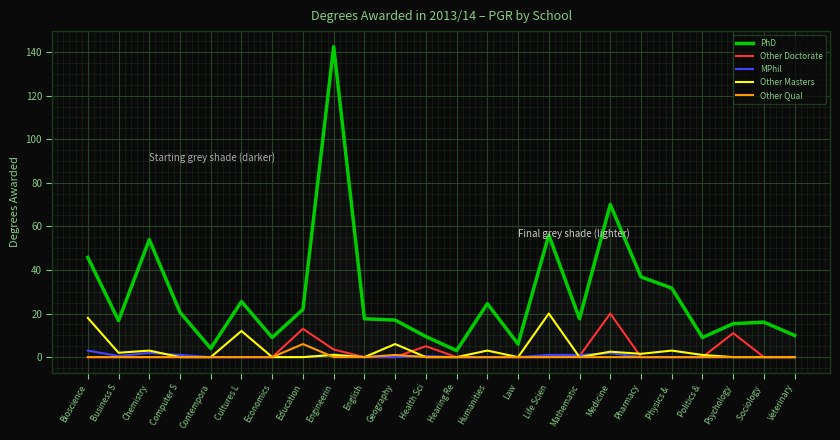

Which series has the largest range (max minus min)?

PhD